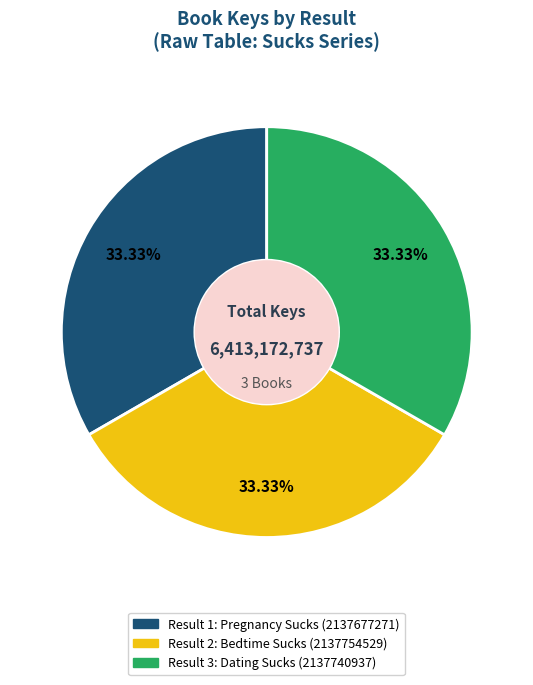

Is there any slice that represents more than half of the pie?

No